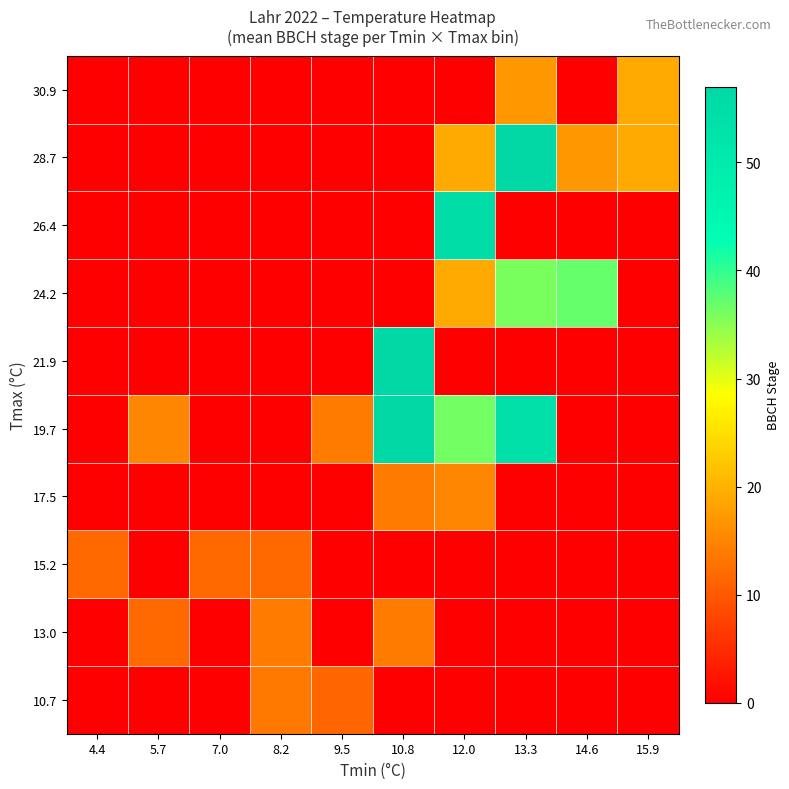

At how many categories does at least one series exceed 39?

3